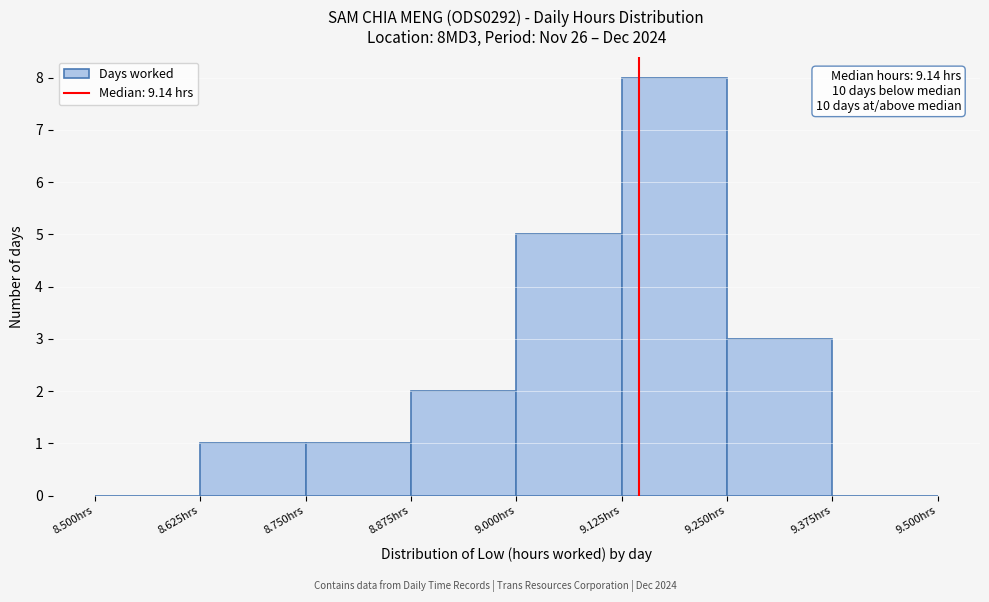

Over which range of the x-axis is the bar tallest?

9.125 to 9.250